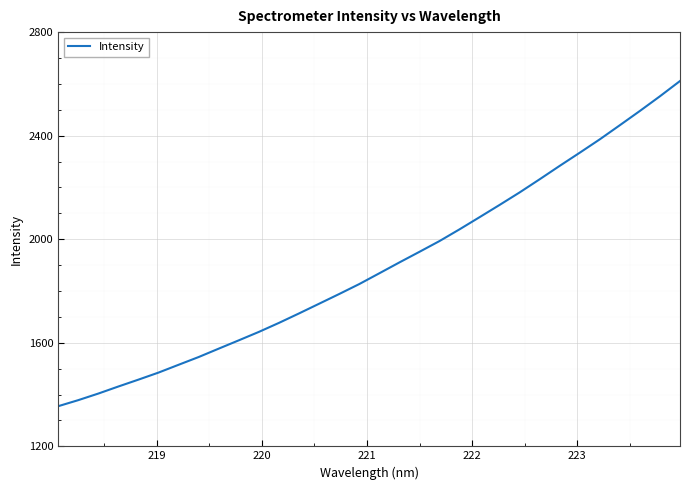

What is the smallest value displayed?

1354.9